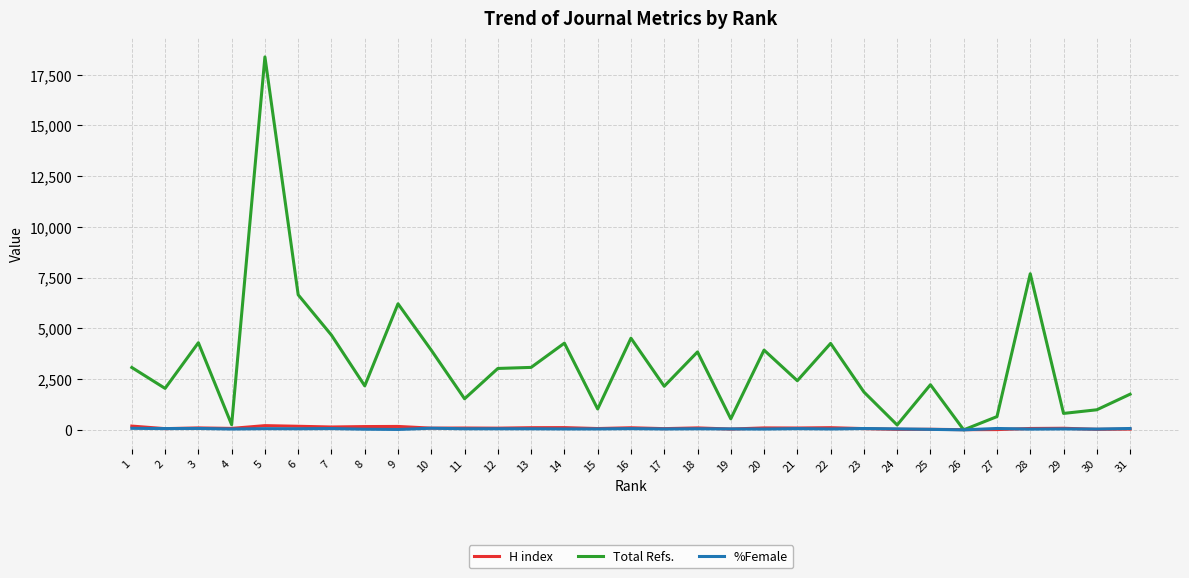

Which series has the largest range (max minus min)?

Total Refs.